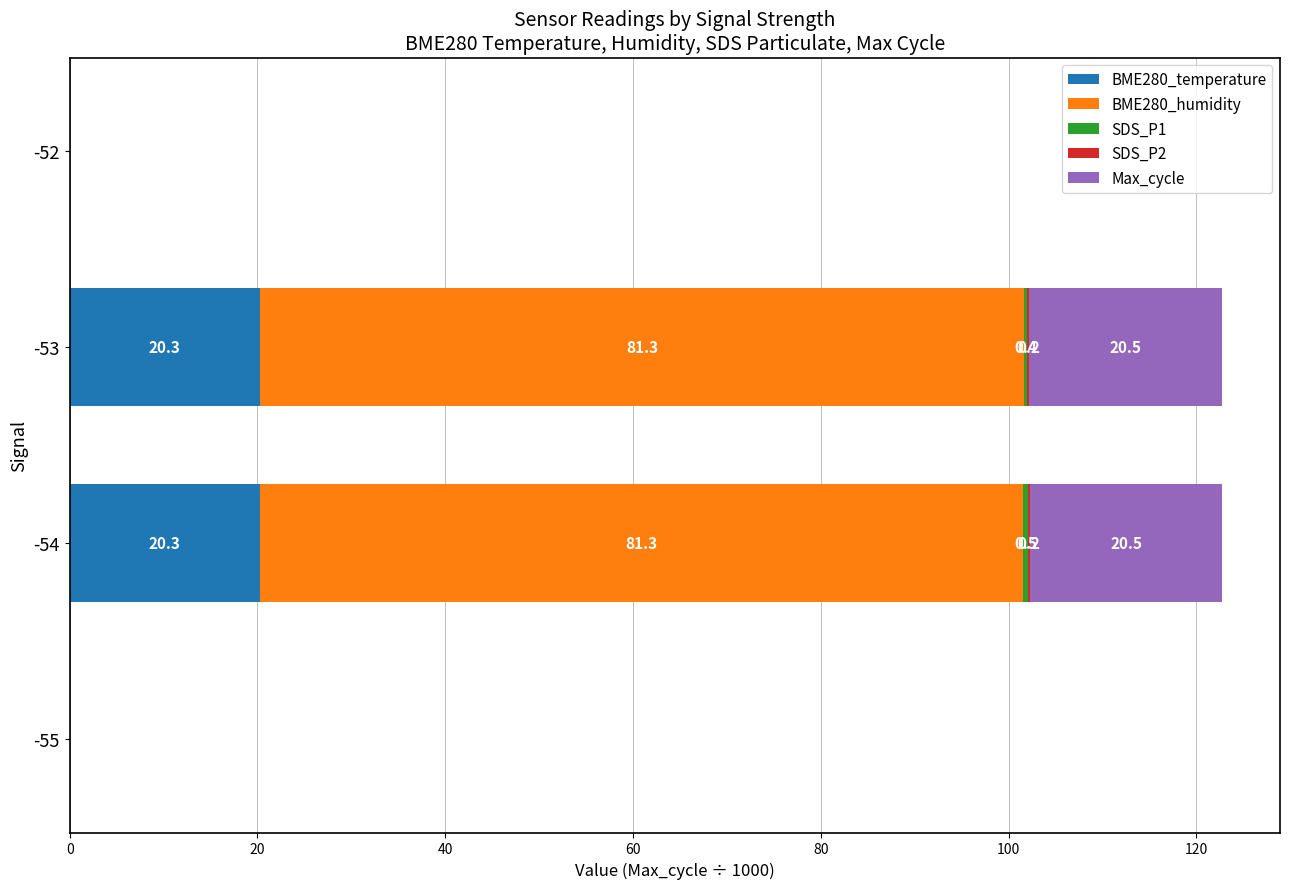

The BME280_temperature series shows 30.6 at -53. True or false?

False